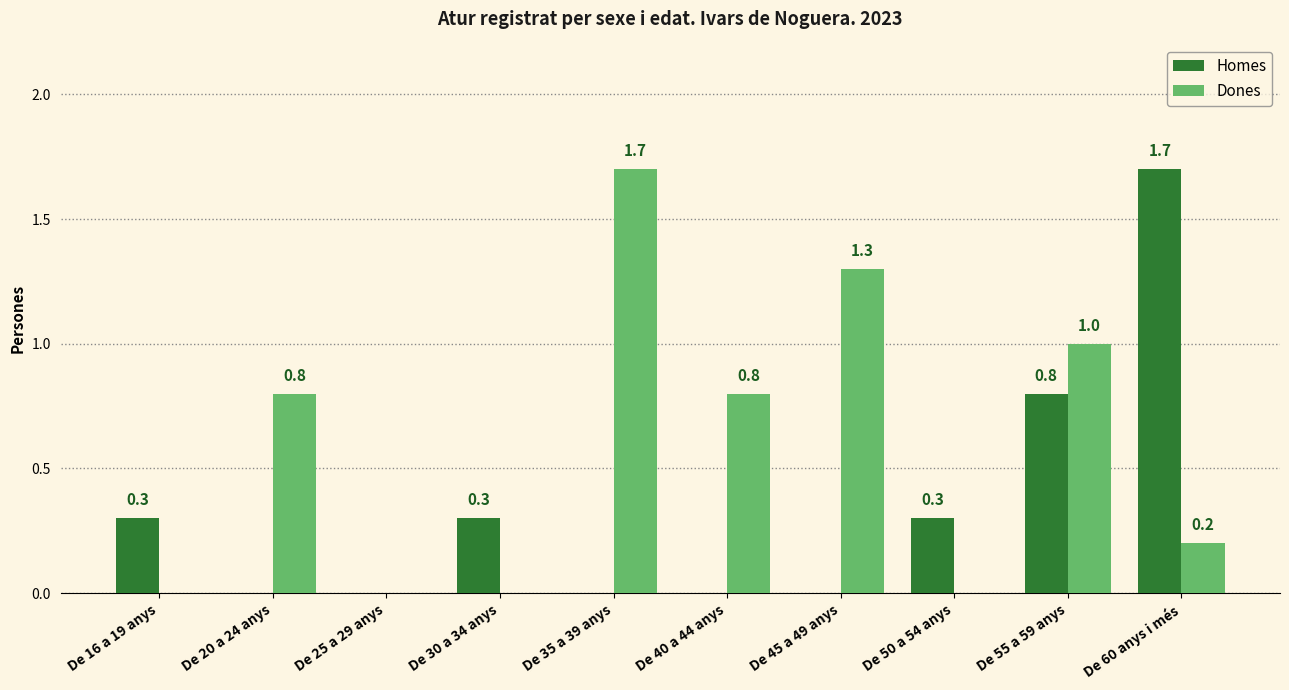

What is the highest value of the Homes series?

1.7